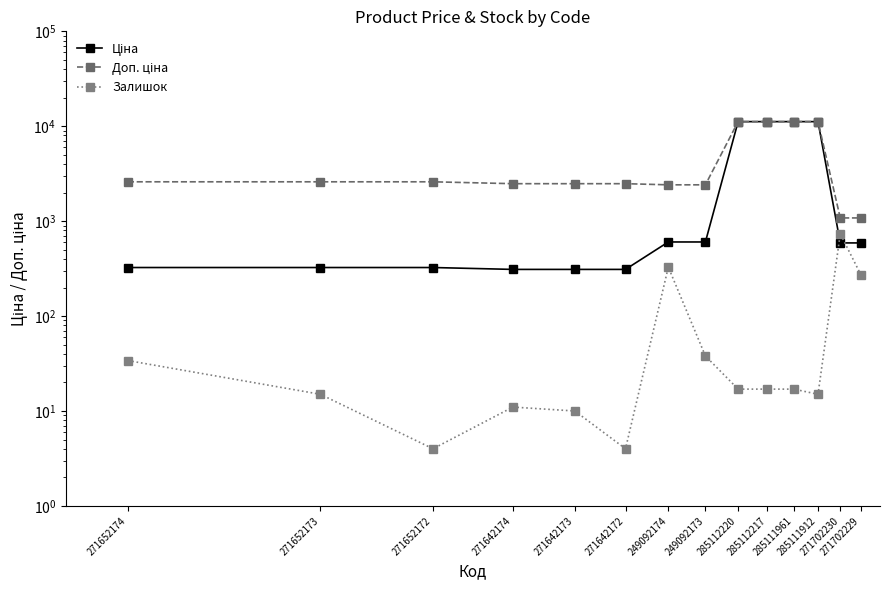

What is the lowest value of the Ціна series?

310.3